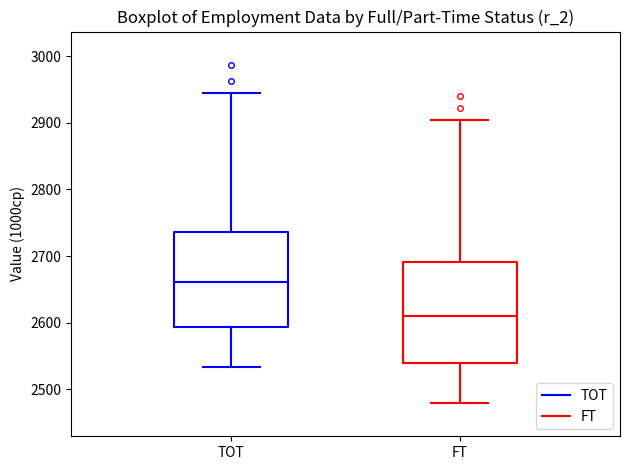

Where is the lower edge of the box for FT on the y-axis? The values are not printed on the chart, so give them approximately, as read against the axis.

2540